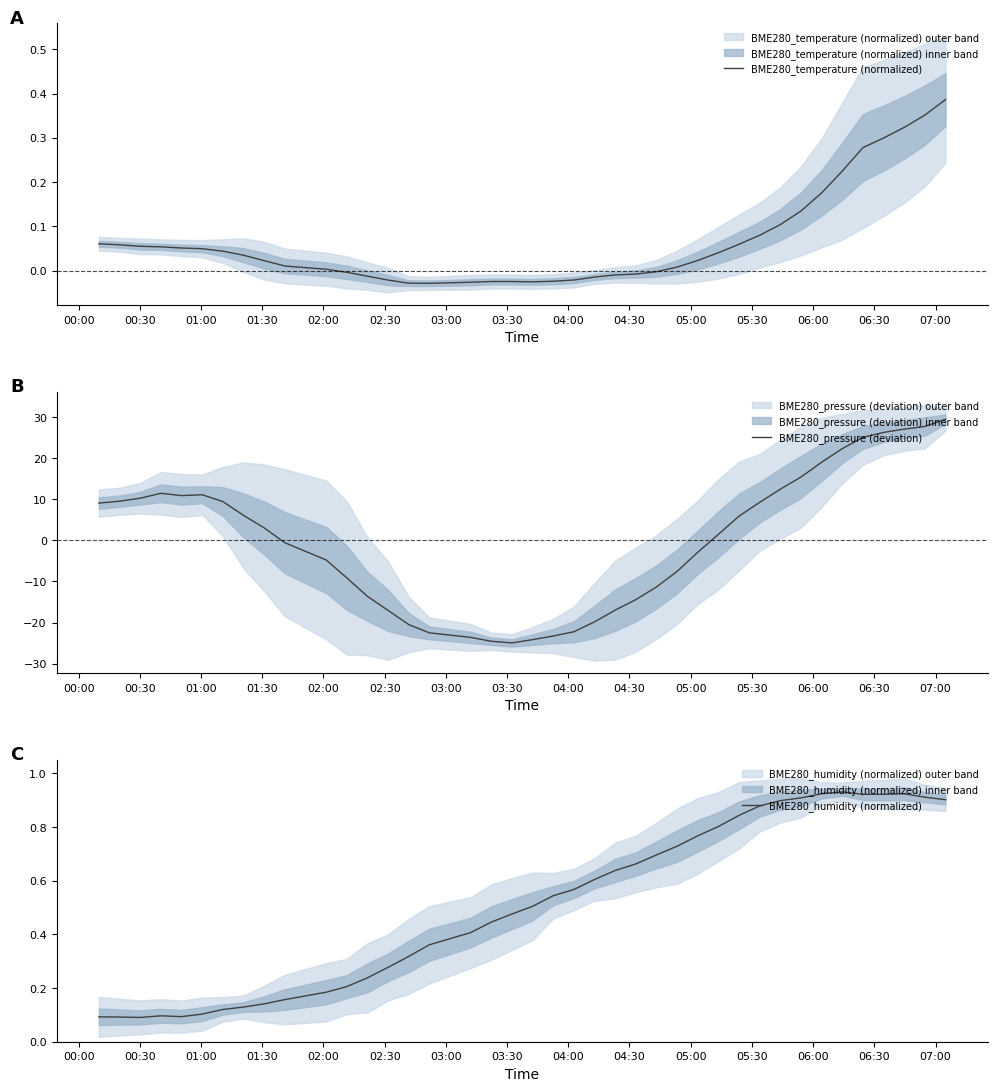

Is it true that BME280_humidity (normalized) equals 0.0 at 04:30?

False